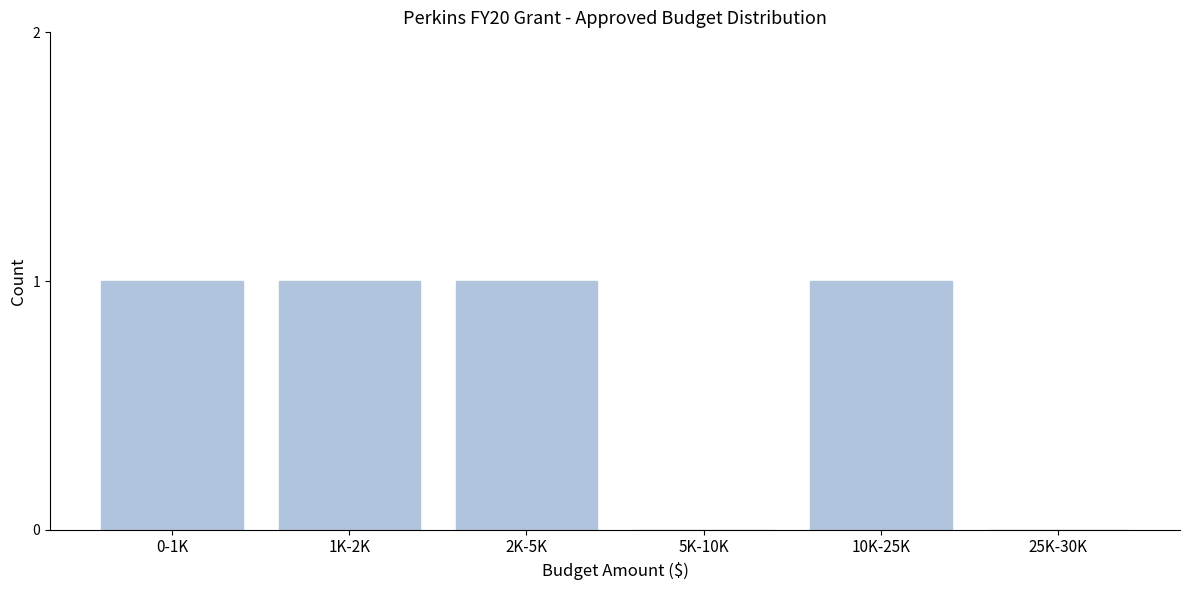

Reading right to left, extract all data points from this chart.

25K-30K=0	10K-25K=1	5K-10K=0	2K-5K=1	1K-2K=1	0-1K=1